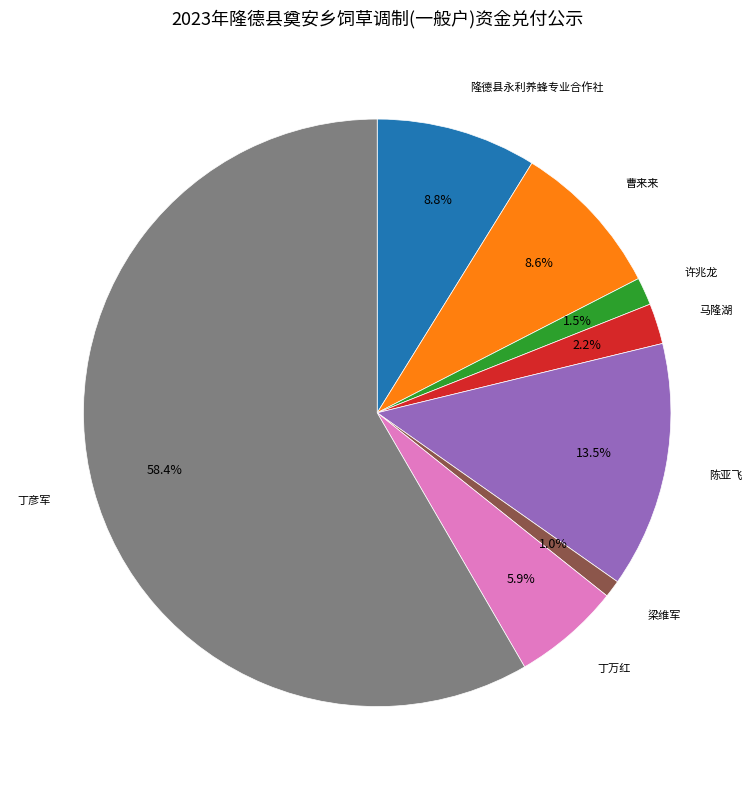

Does any single category account for the majority?

Yes